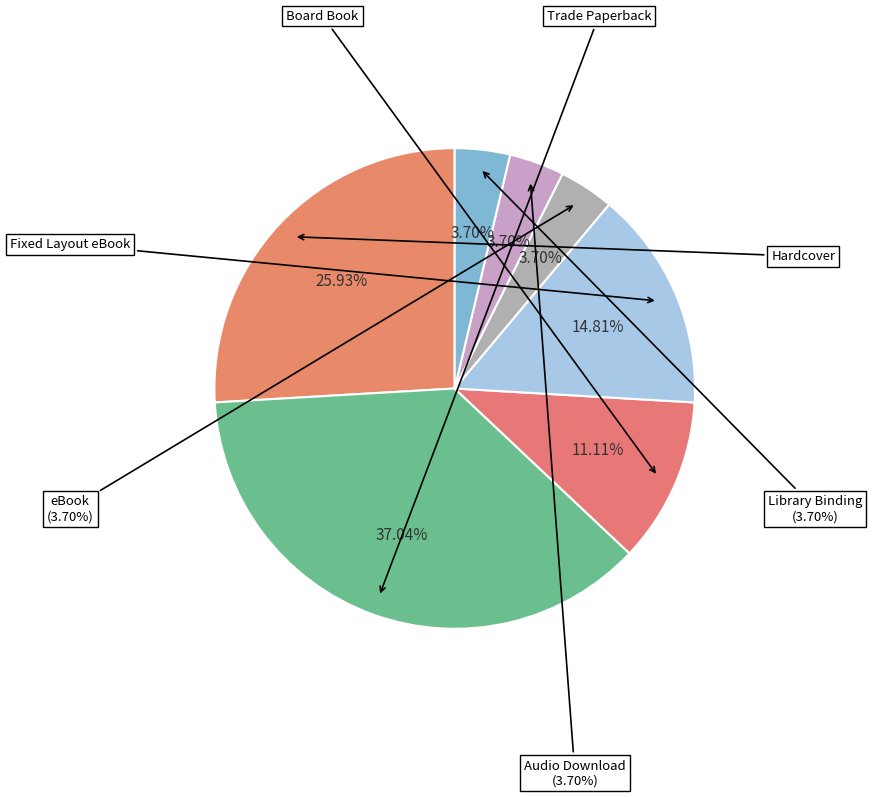

Rank the categories by value from highest to lowest.

Trade Paperback, Hardcover, Fixed Layout eBook, Board Book, eBook, Audio Download, Library Binding